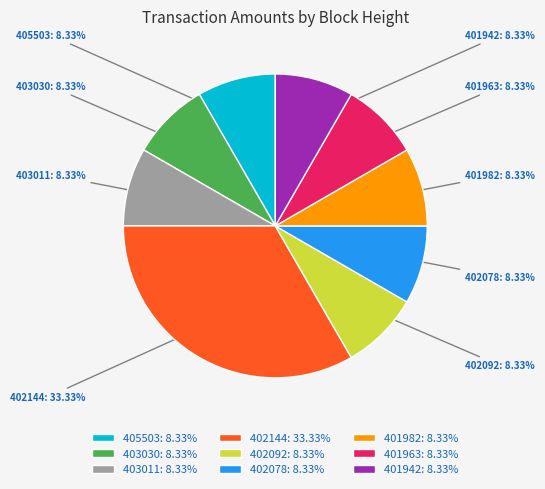

What portion of the pie excludes 401963?

91.7%